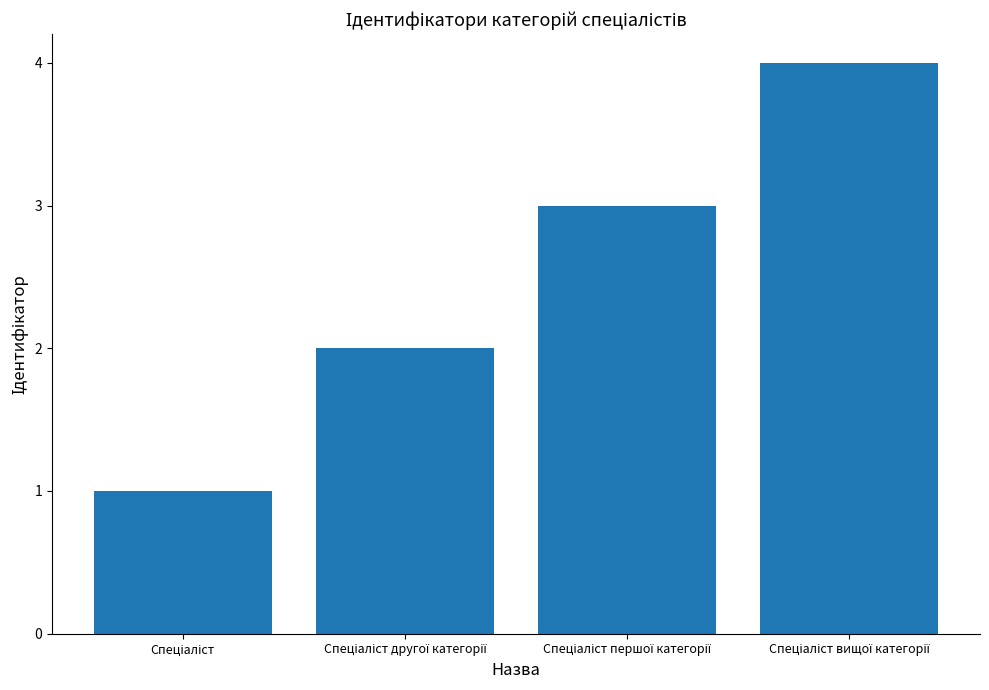

What is the sum of all values?

10